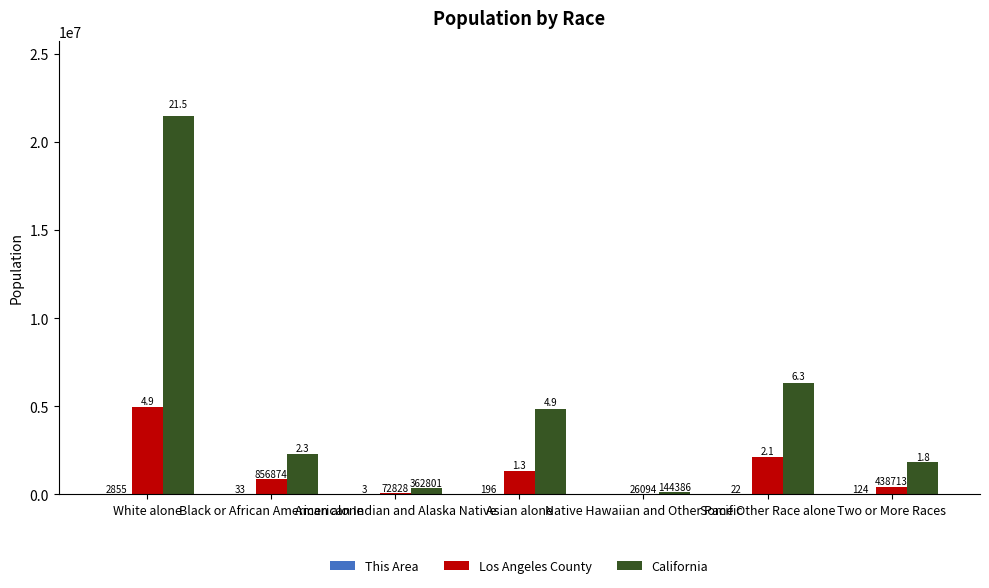

Which series has the largest total across all categories?

California